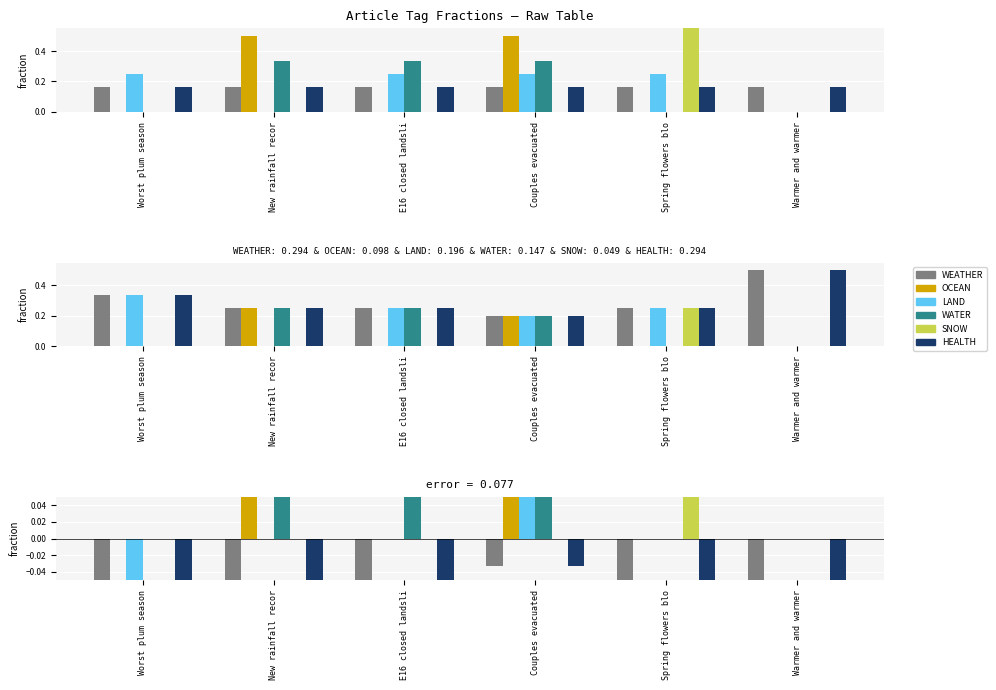

What is the difference between the maximum and second lowest values in the WEATHER series?

0.1